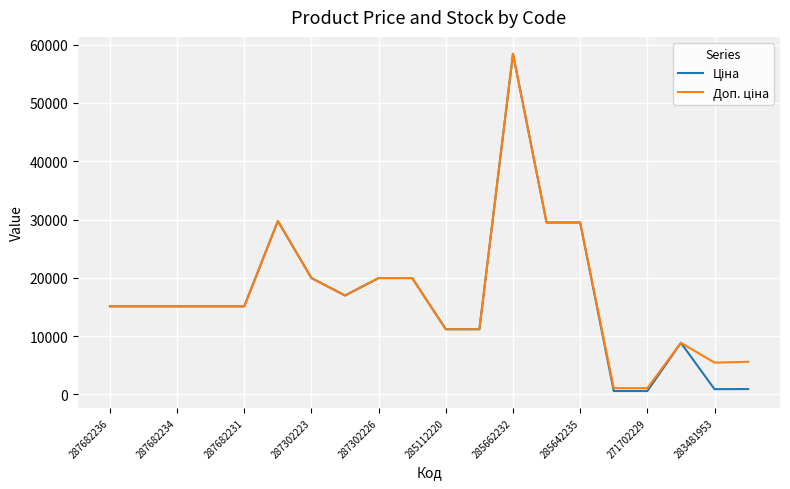

What is the greatest value displayed?

58426.5